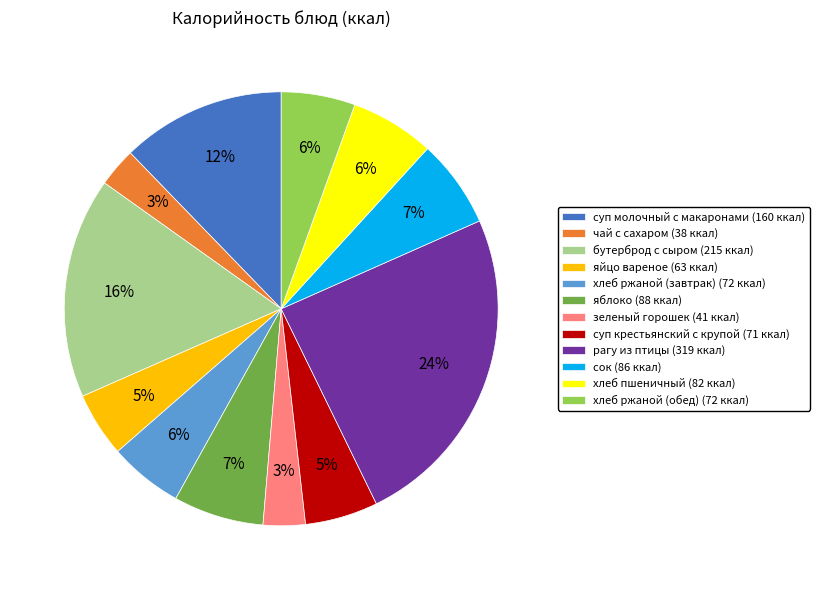

True or false: суп молочный с макаронами accounts for 19% of the total.

False